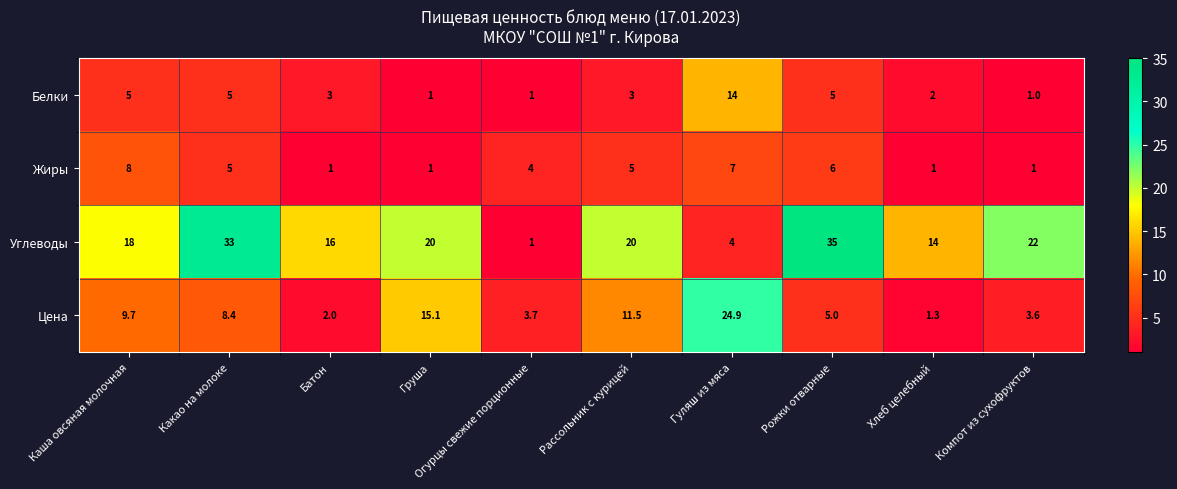

At which category is the sum across all series the highest?

Какао на молоке